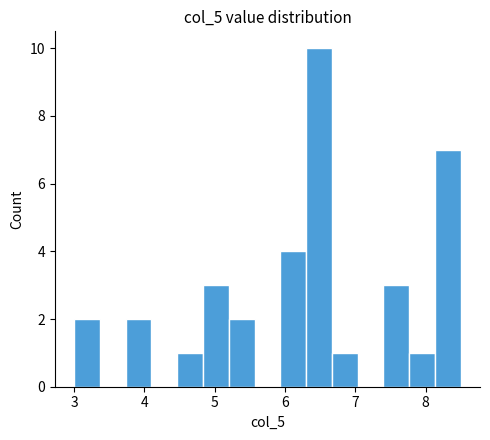

Around what value on the x-axis is the tallest bar? Give the approximate position of its centre, as read against the axis.

6.5